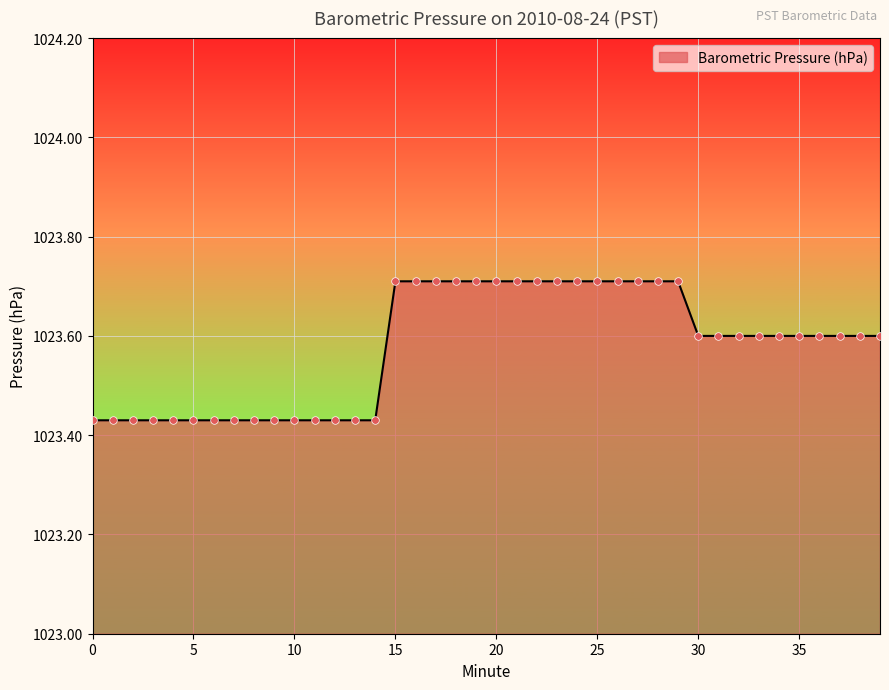

What is the difference between the maximum and minimum values?

0.3